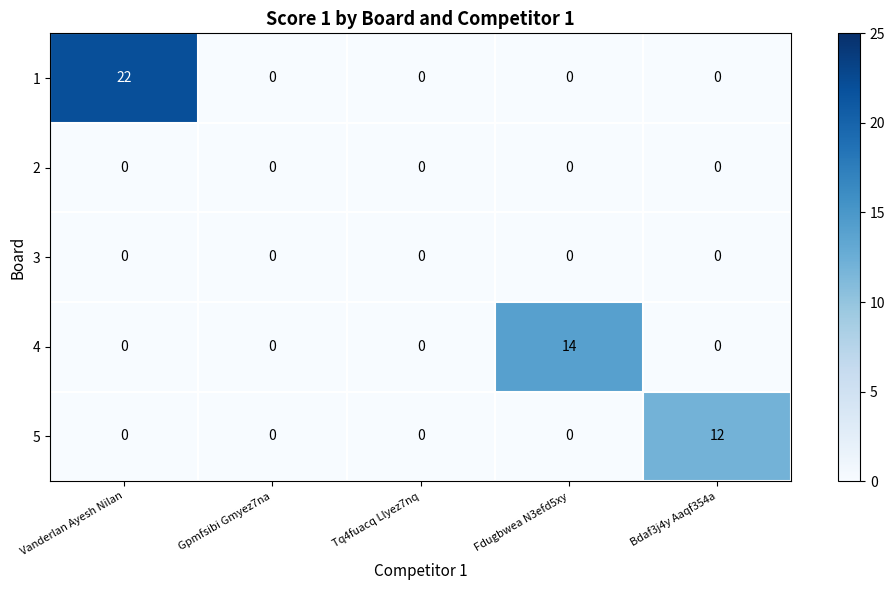

What is the average value of the 1 series?

4